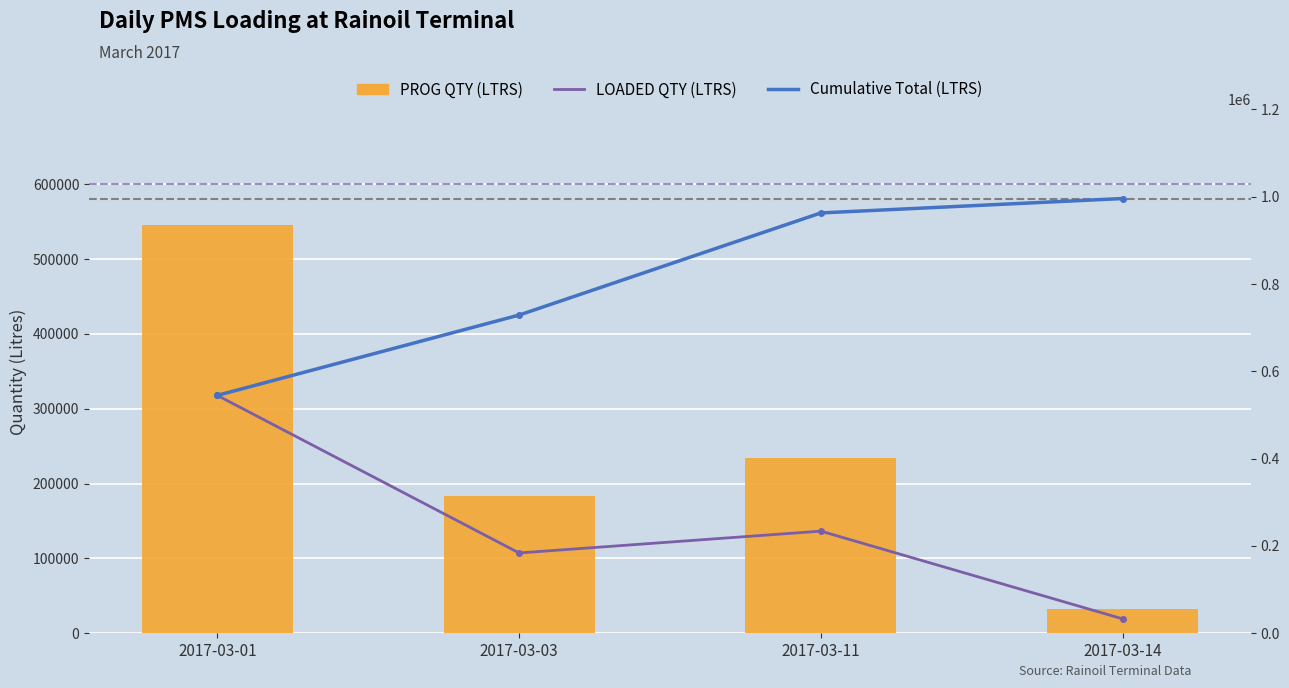

Reading right to left, list all the values displayed in this chart.

PROG QTY (LTRS): 33000	234000	184000	545000
LOADED QTY (LTRS): 33000	234000	184000	545000
Cumulative Total (LTRS): 996000	963000	729000	545000